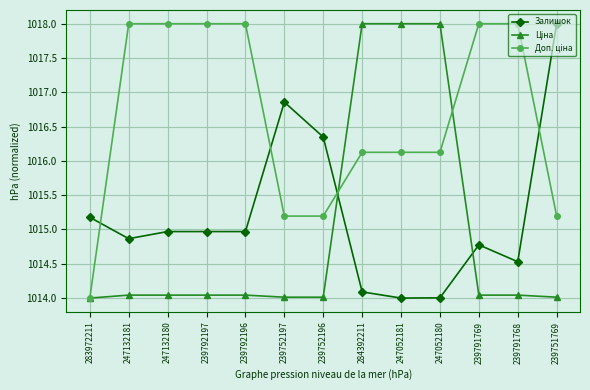

What is the total value across all series at 239792196?

3047.0